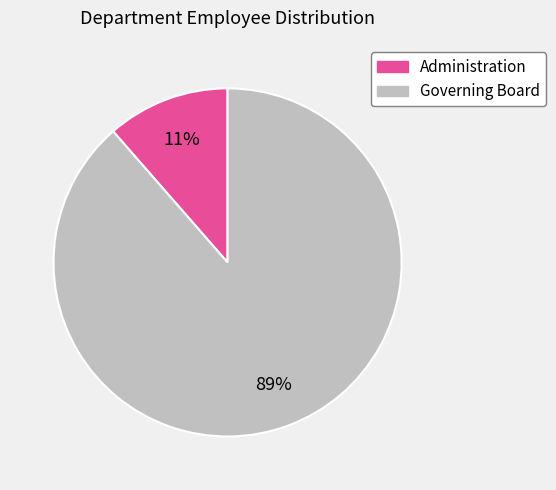

Between Governing Board and Administration, which is larger?

Governing Board